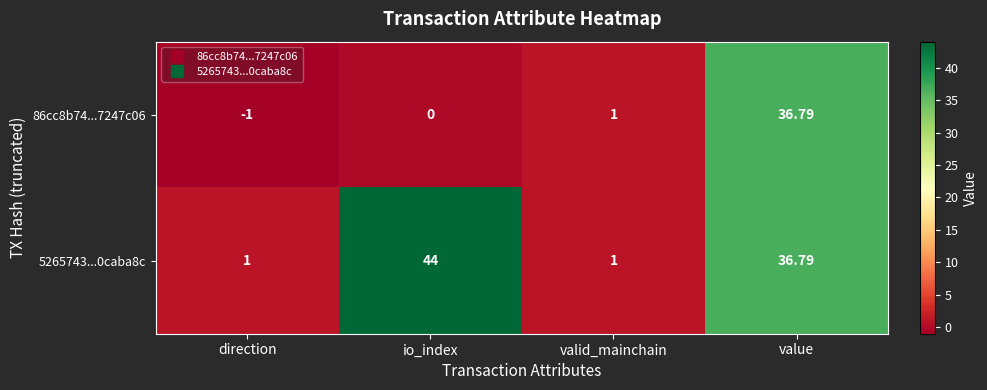

Which category has the highest value in the 86cc8b74...7247c06 series?

value